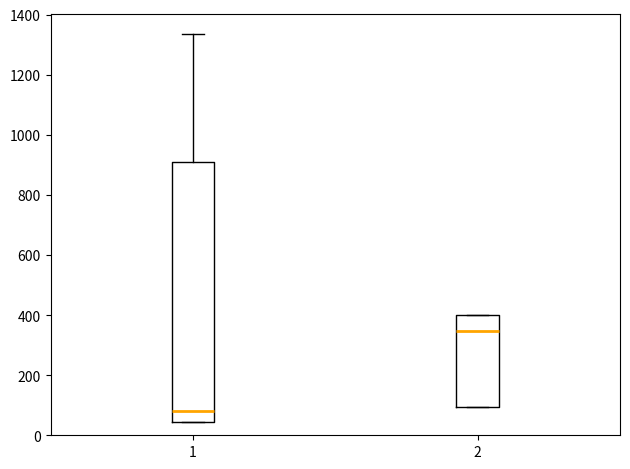

Which box is the tallest, from its lower edge to its upper edge?

1